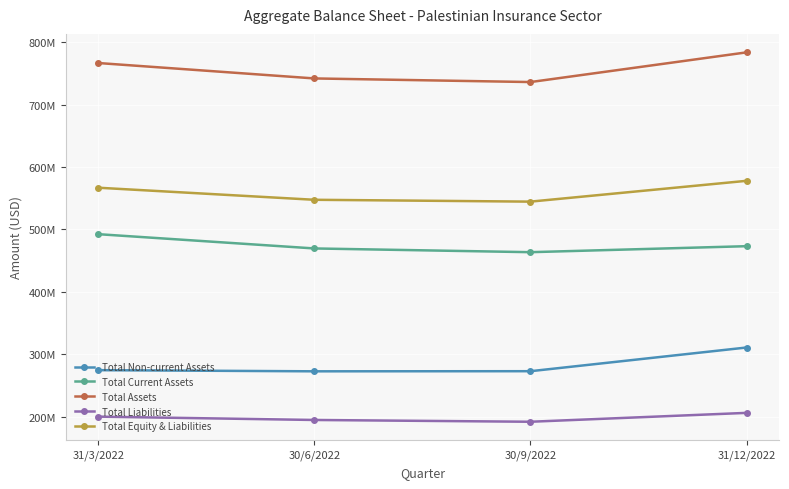

Which category has the highest value across all series?

31/12/2022